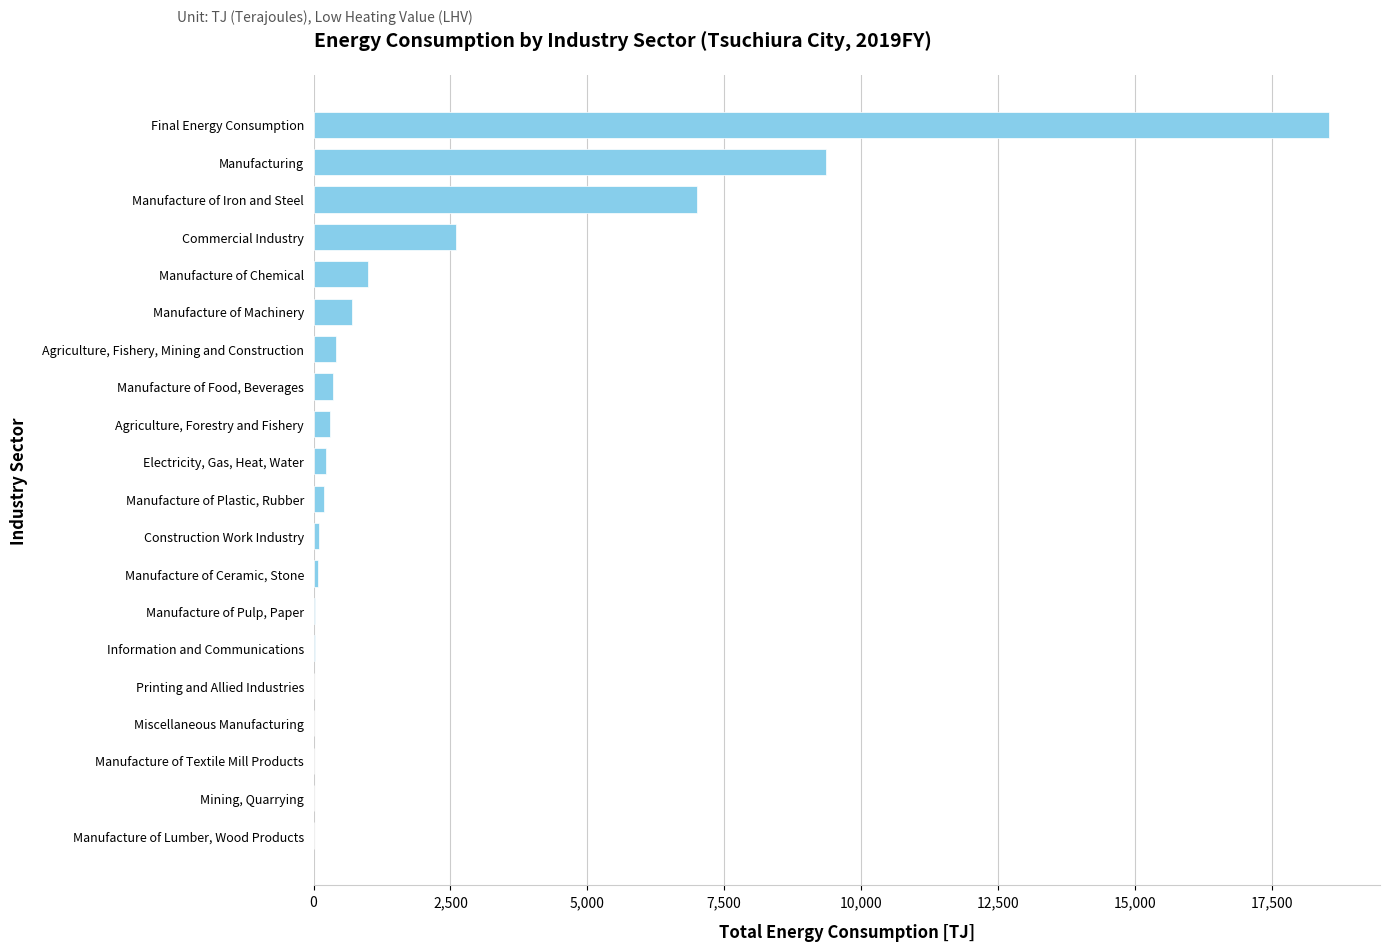

What is the change in value from Manufacture of Lumber, Wood Products to Manufacture of Iron and Steel?

+7002.2